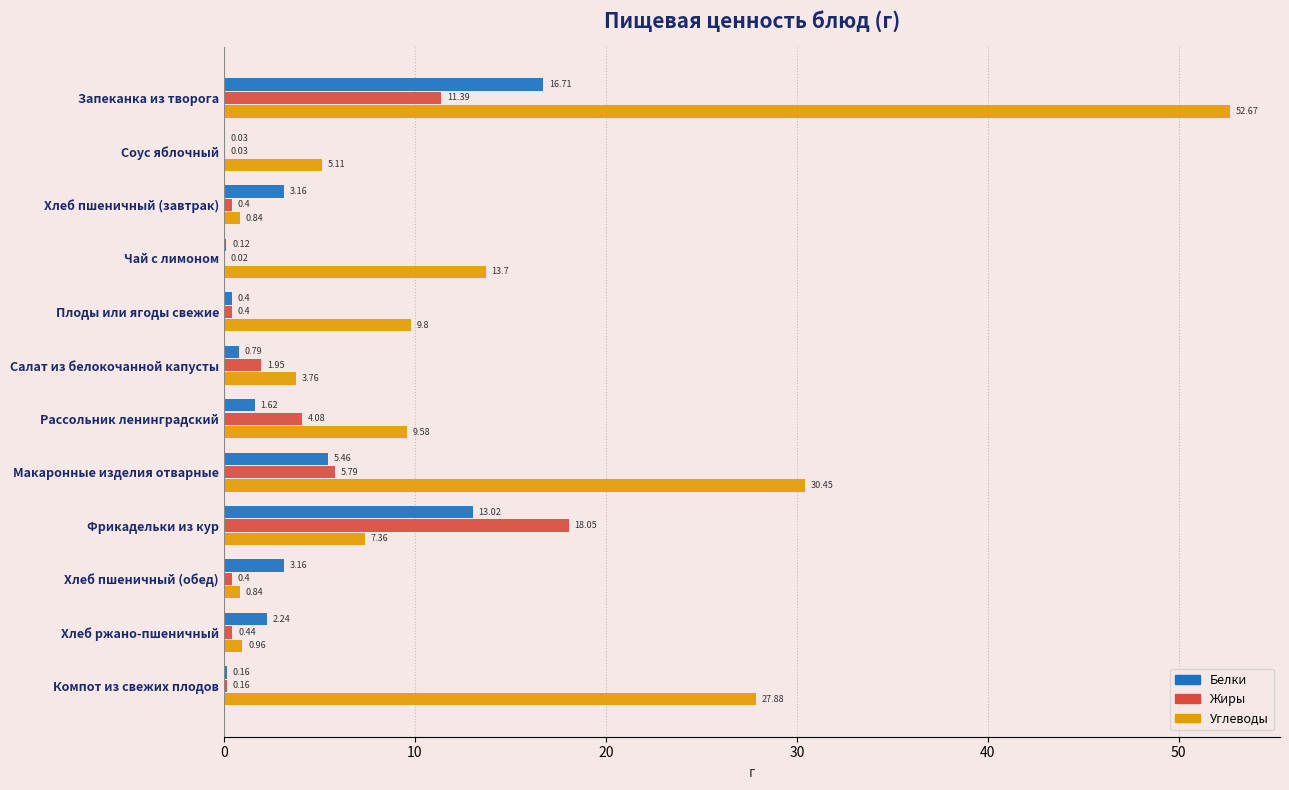

At which category does the chart reach its peak across all series?

Запеканка из творога